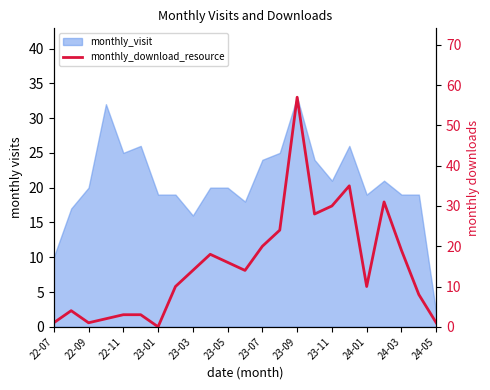

At which category does the chart reach its peak across all series?

23-09